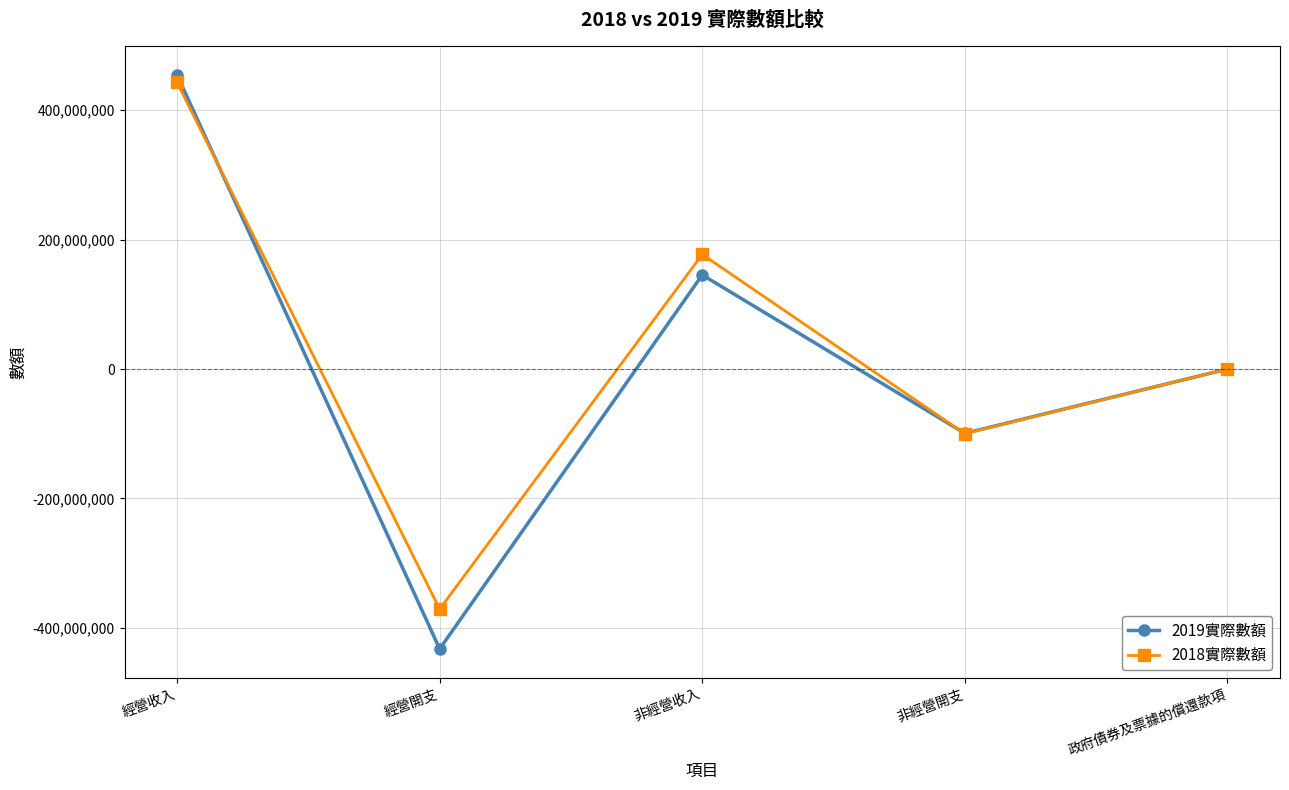

Rank the categories by 2019實際數額 value from highest to lowest.

經營收入, 非經營收入, 政府債券及票據的償還款項, 非經營開支, 經營開支